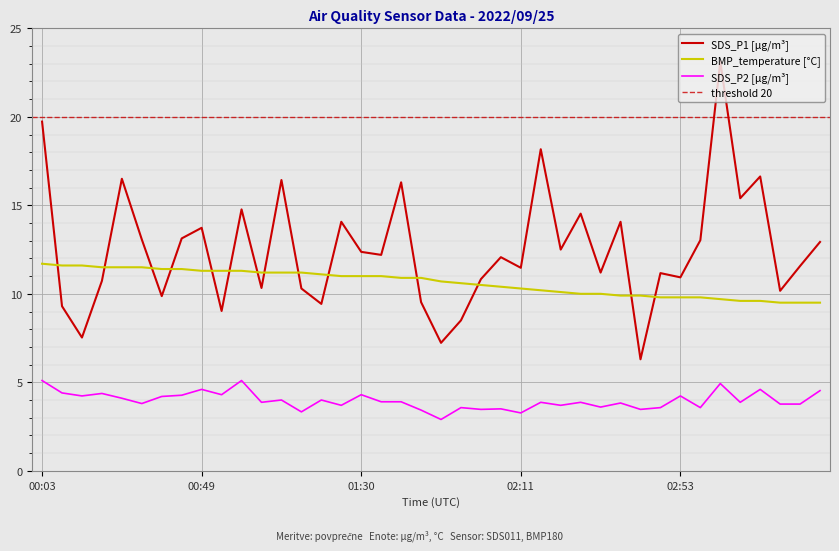

What is the difference between the second highest and minimum values in the BMP_temperature series?

2.1